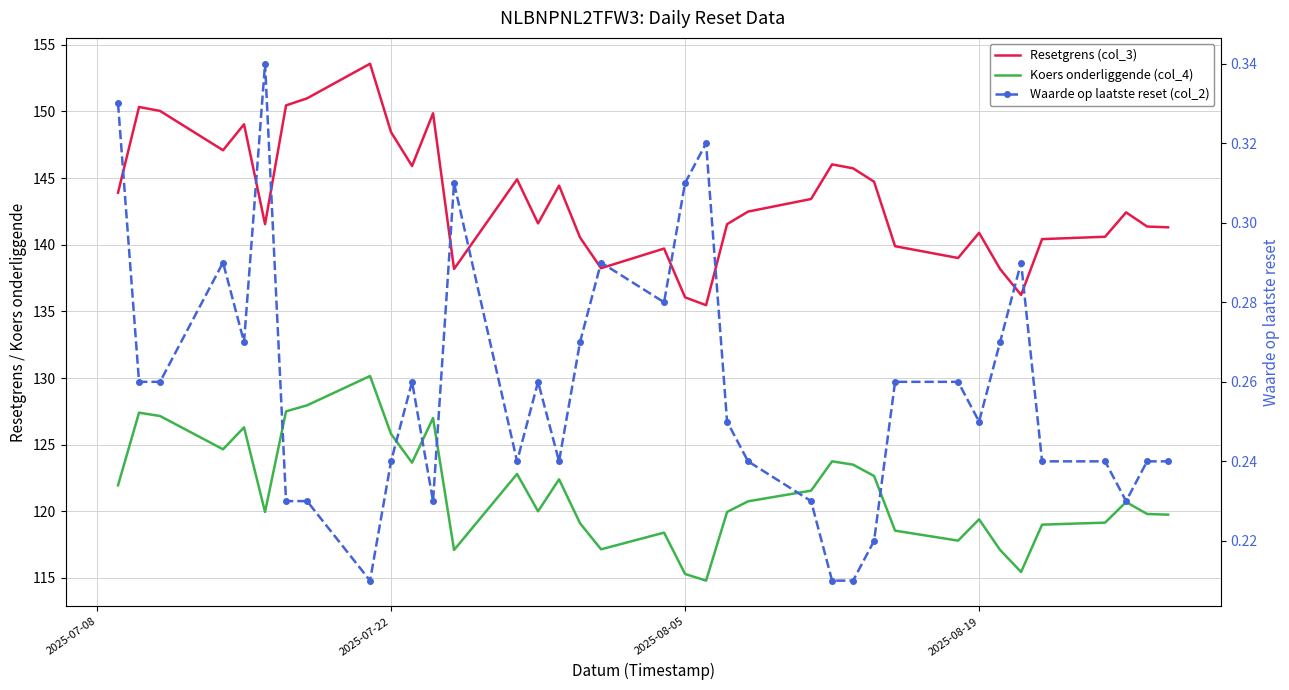

What position from the left is 2025-08-05?

3